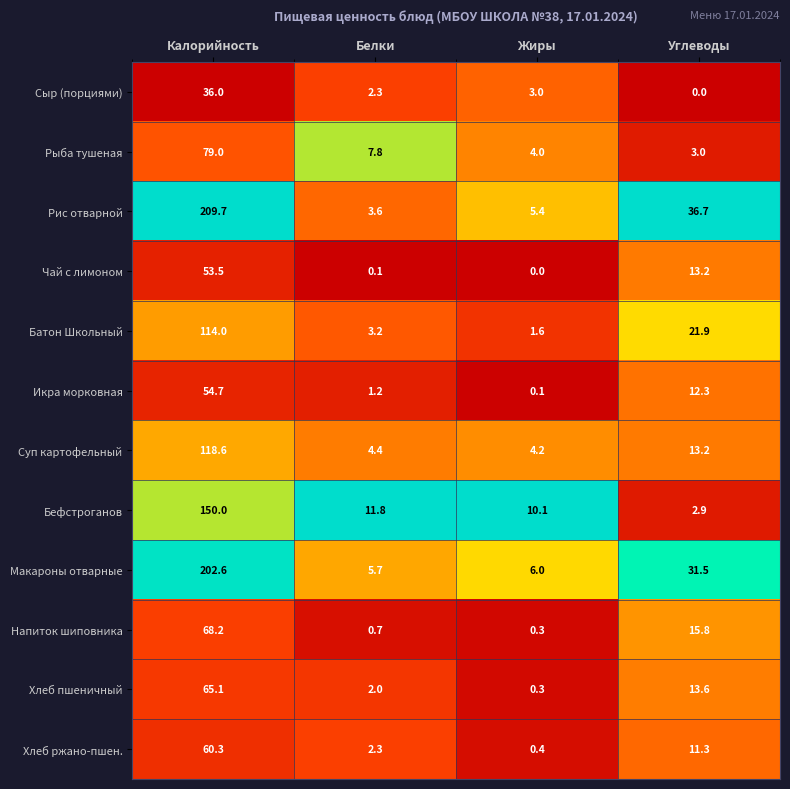

Where does the Хлеб ржано-пшен. series first go above 11?

Калорийность